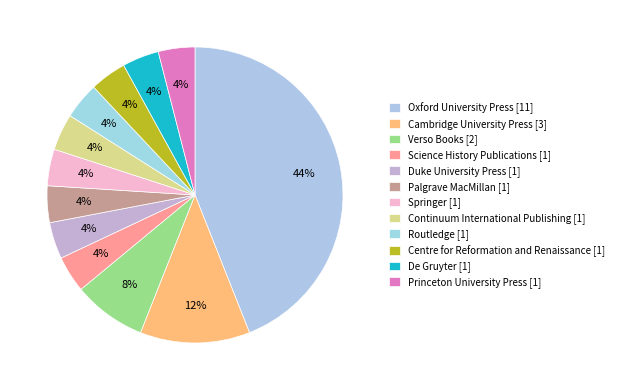

Count the number of slices in the pie.

12